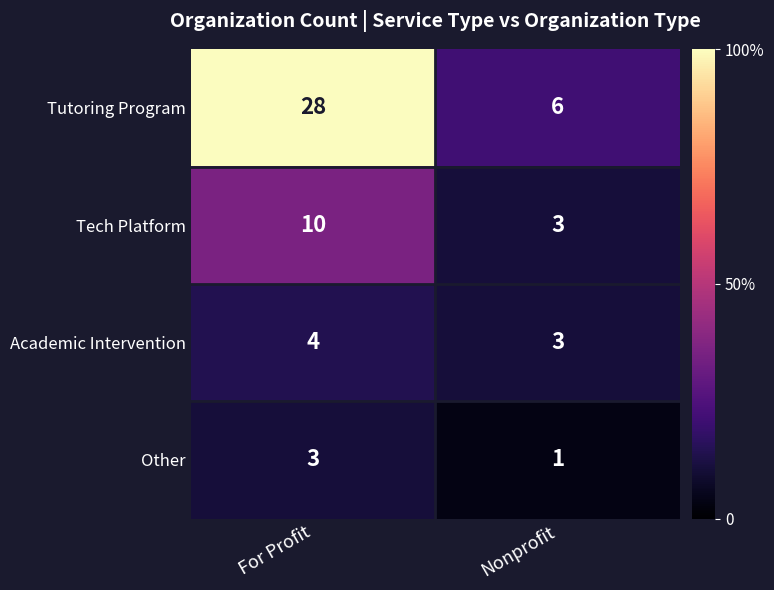

At which label does Tech Platform reach its peak?

For Profit